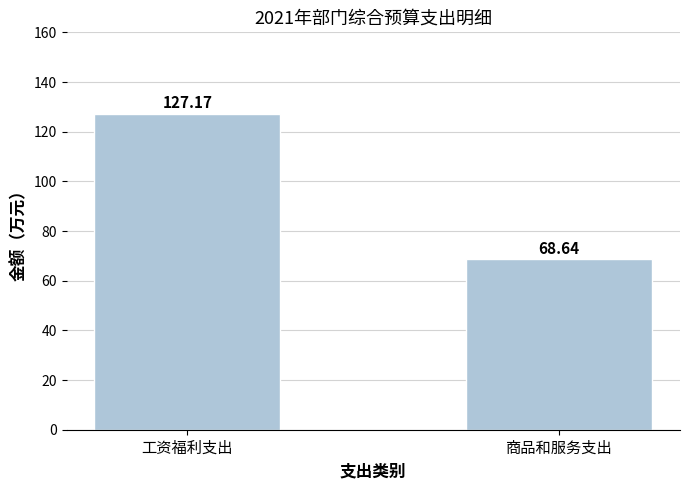

The chart shows a value of 33.2 at 工资福利支出. True or false?

False